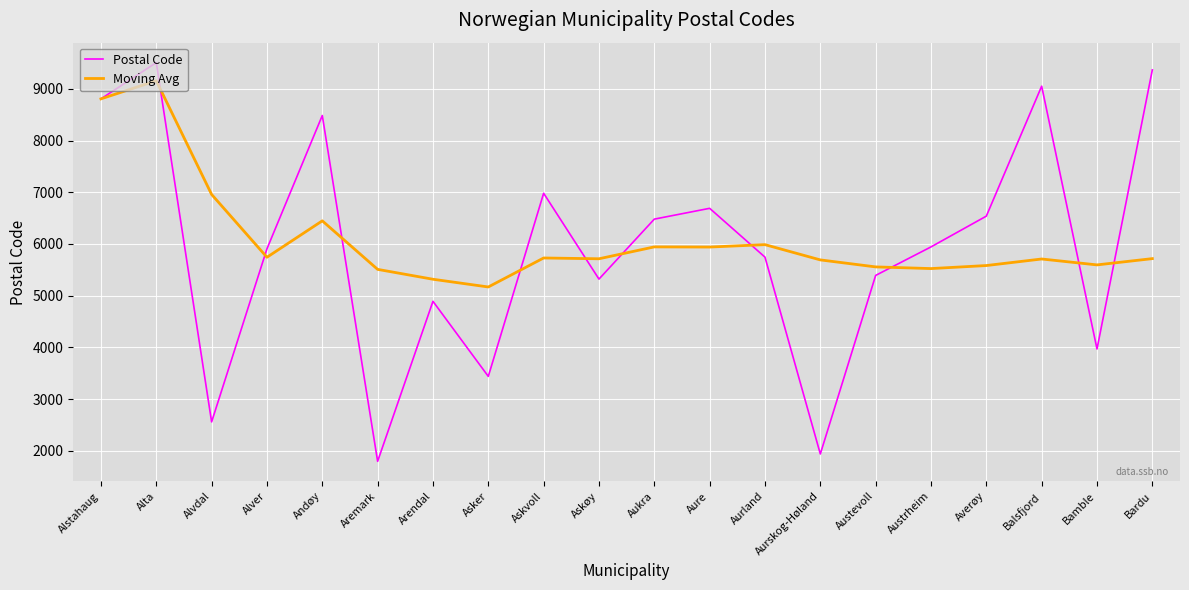

Rank the series at Askvoll from lowest to highest value.

Moving Avg, Postal Code